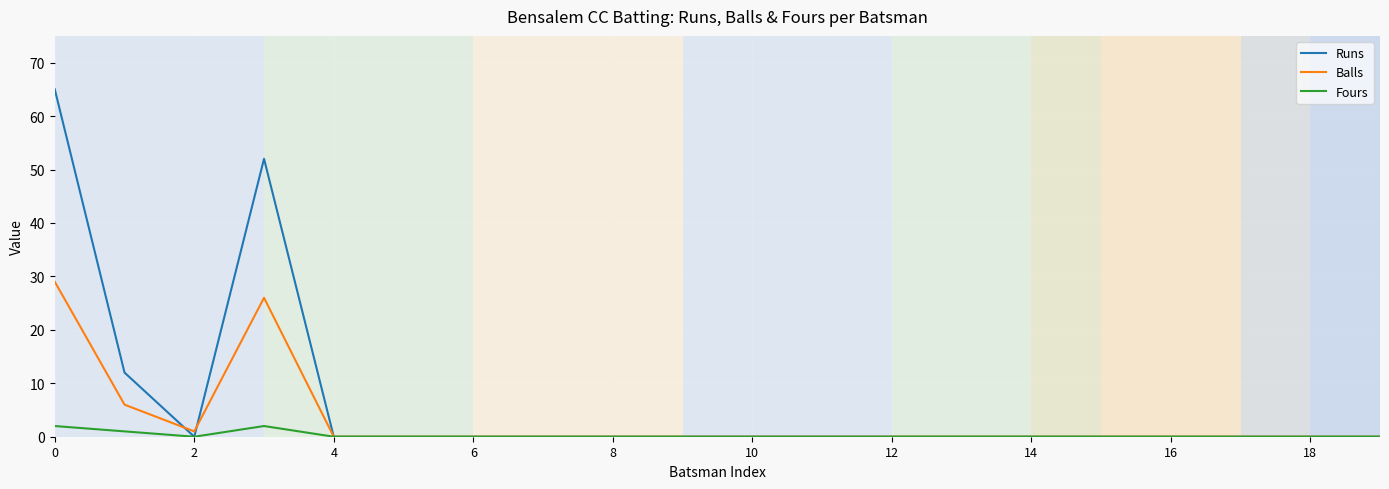

Rank the series by their maximum value, from lowest to highest.

Fours, Balls, Runs